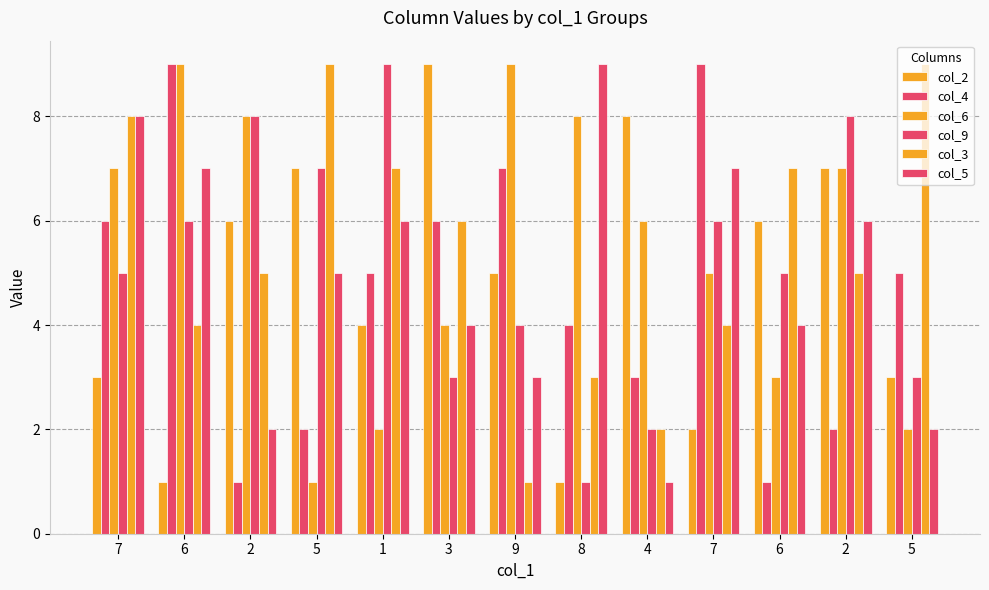

List the labels in order of col_6 value, smallest first.

5, 1, 5, 6, 3, 7, 4, 7, 2, 2, 8, 6, 9